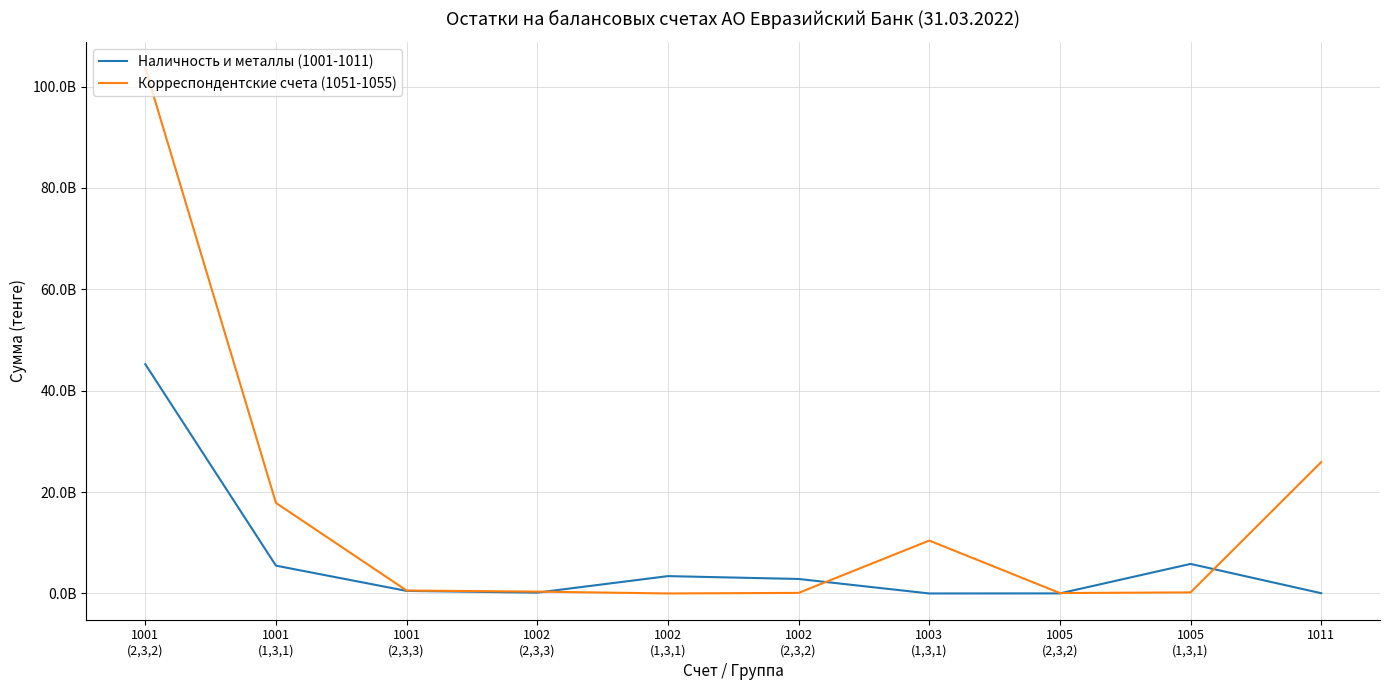

Does the chart have visible grid lines?

Yes